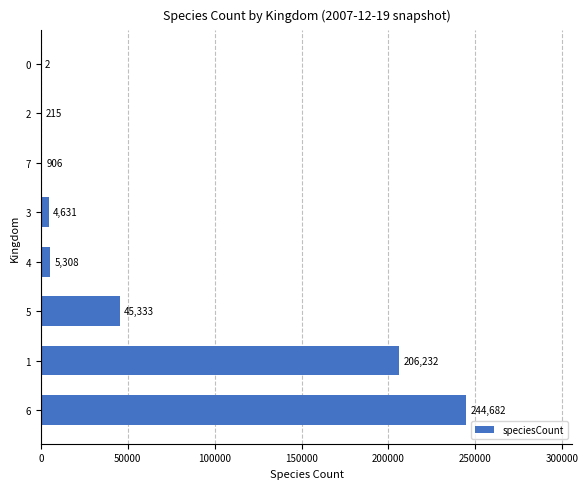

How many categories are shown in the chart?

8